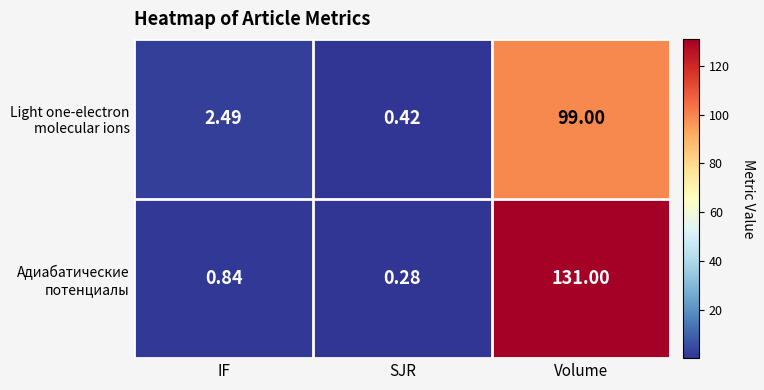

At which category does the chart reach its peak across all series?

Volume